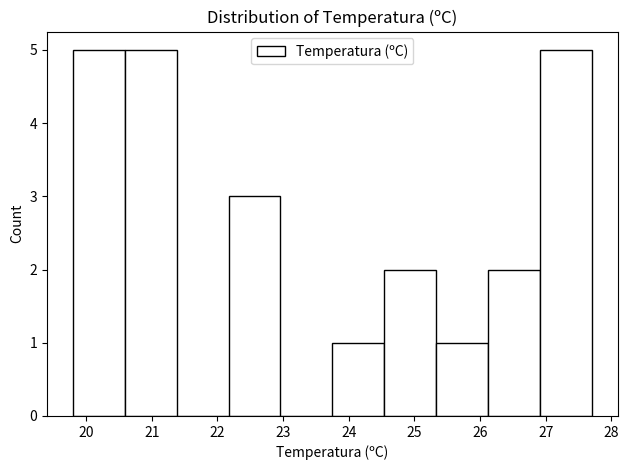

Reading left to right, list every bar in this chart as the range it spans on the x-axis followed by its height. Neither the bar edges nor the heights are printed on the chart, so give them approximately, as read against the axes.

19.80 to 20.59: 5
20.59 to 21.38: 5
21.38 to 22.17: 0
22.17 to 22.96: 3
22.96 to 23.75: 0
23.75 to 24.54: 1
24.54 to 25.33: 2
25.33 to 26.12: 1
26.12 to 26.91: 2
26.91 to 27.70: 5